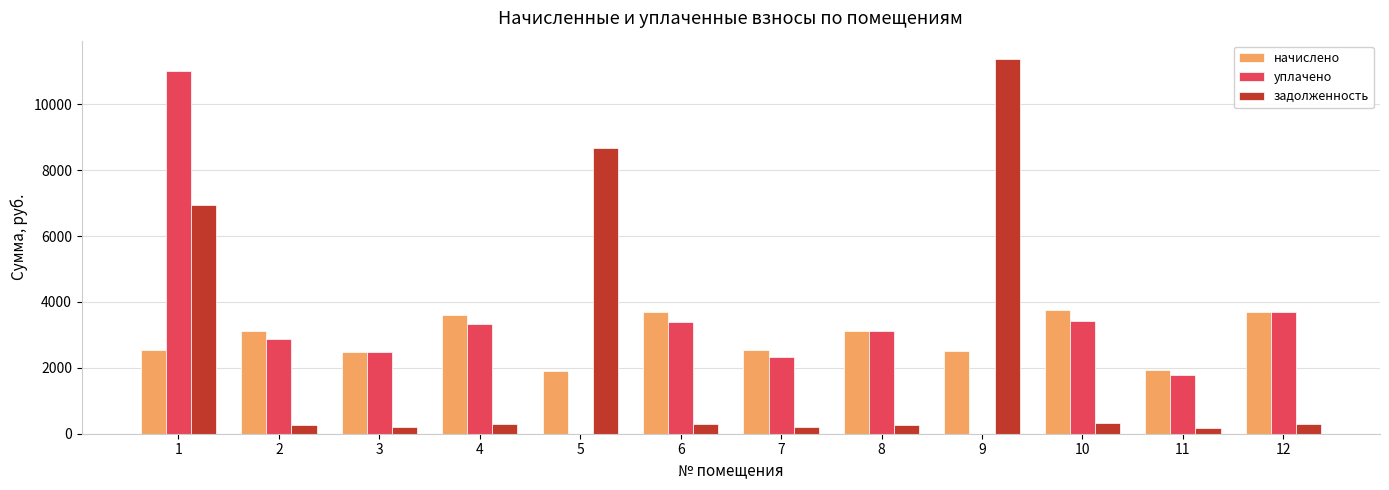

What is the sum of the уплачено values at 10 and 1?

14430.9